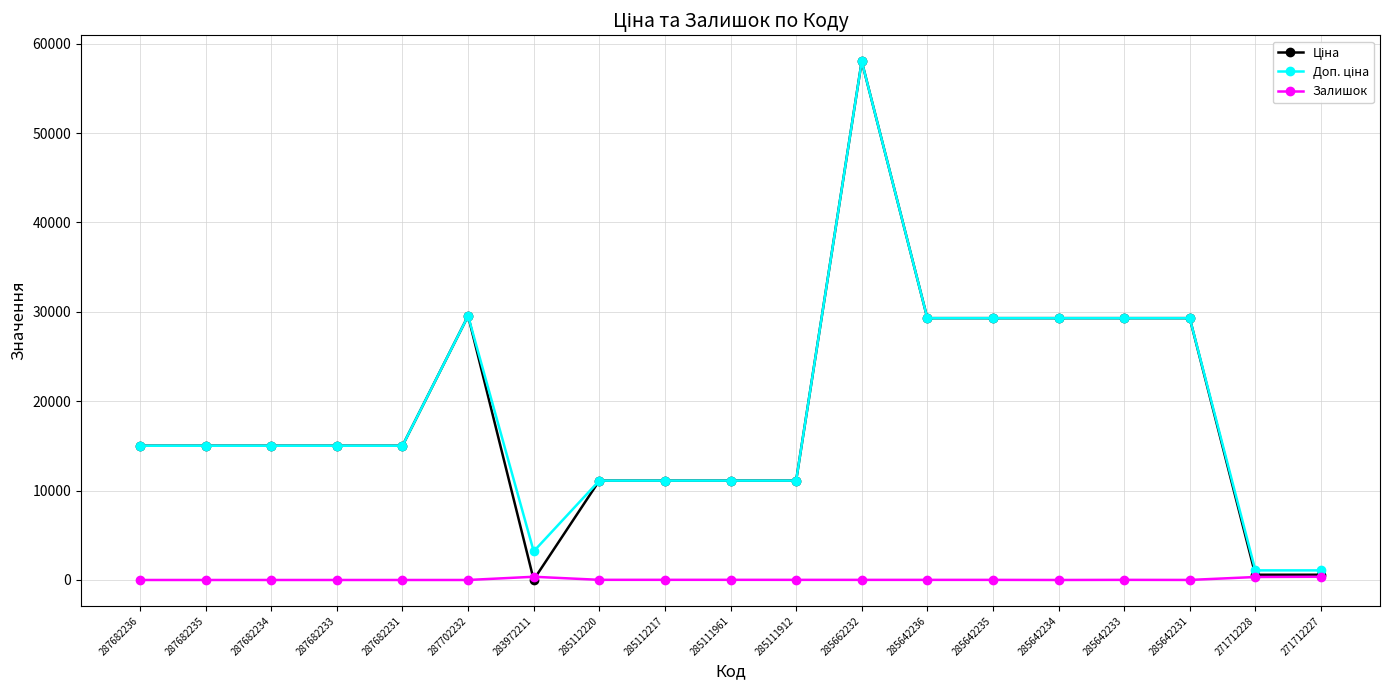

What is the spread (max minus min) of values at 287682231?

15019.2